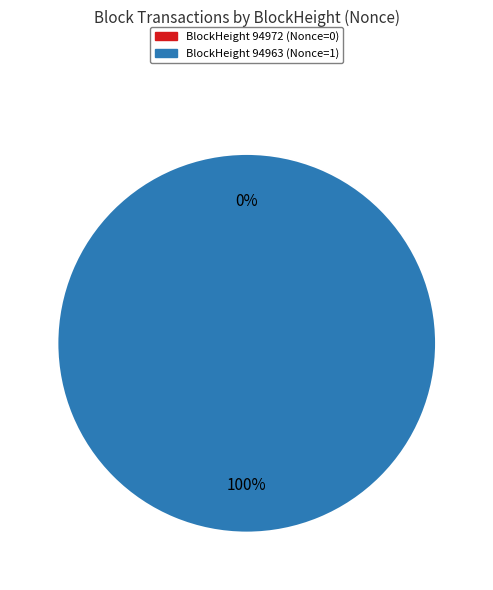

Is there any slice that represents more than half of the pie?

Yes